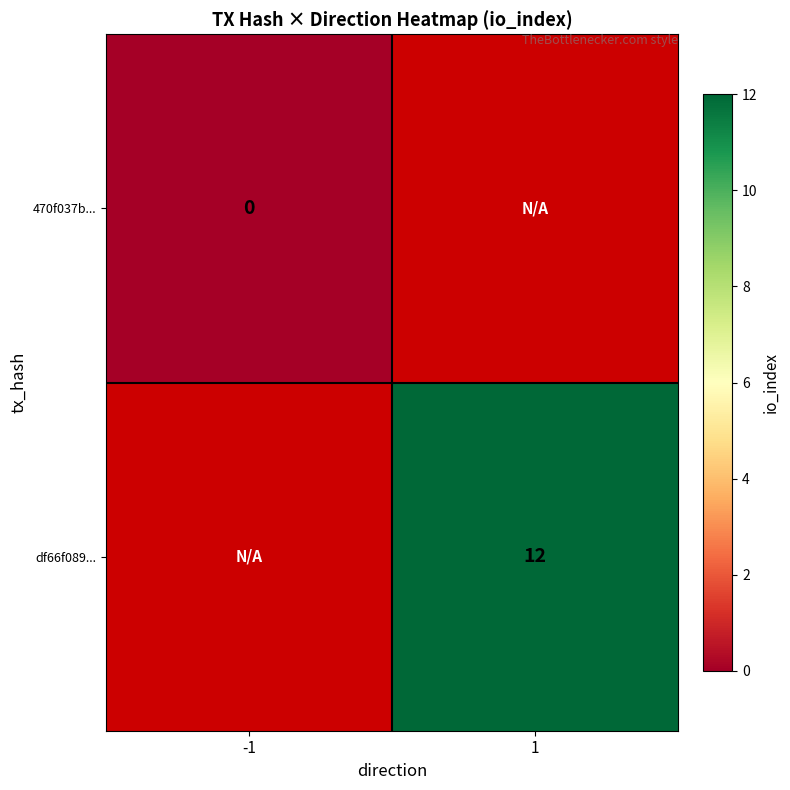

The value of df66f089... at 1 is 20. True or false?

False